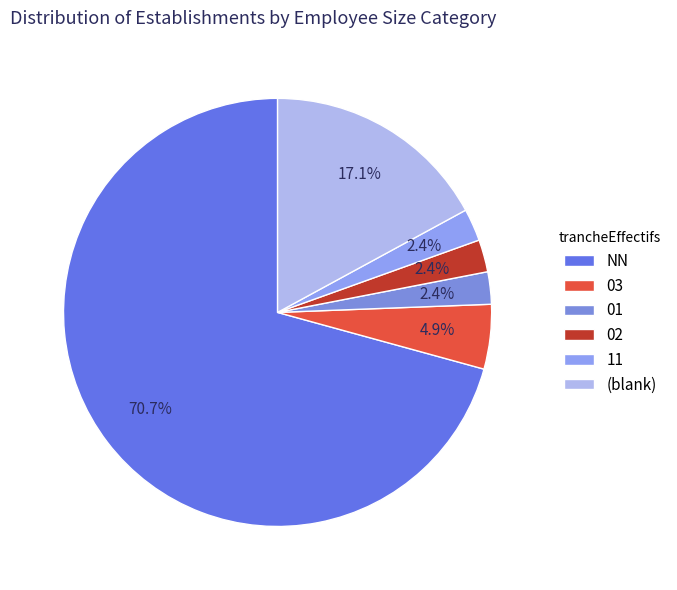

Is there a majority slice in this chart?

Yes